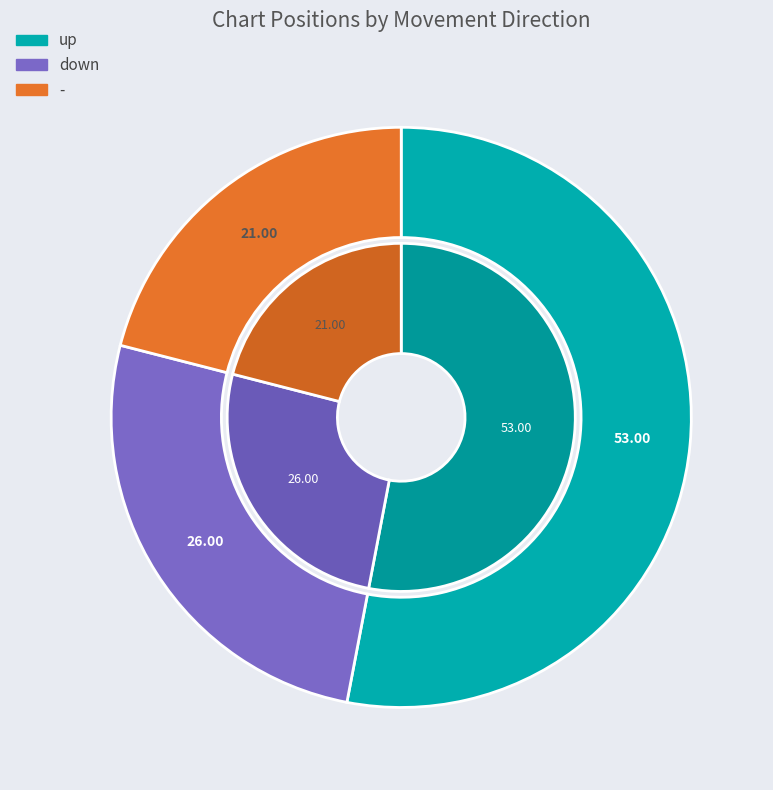

Is - the majority of the pie?

No